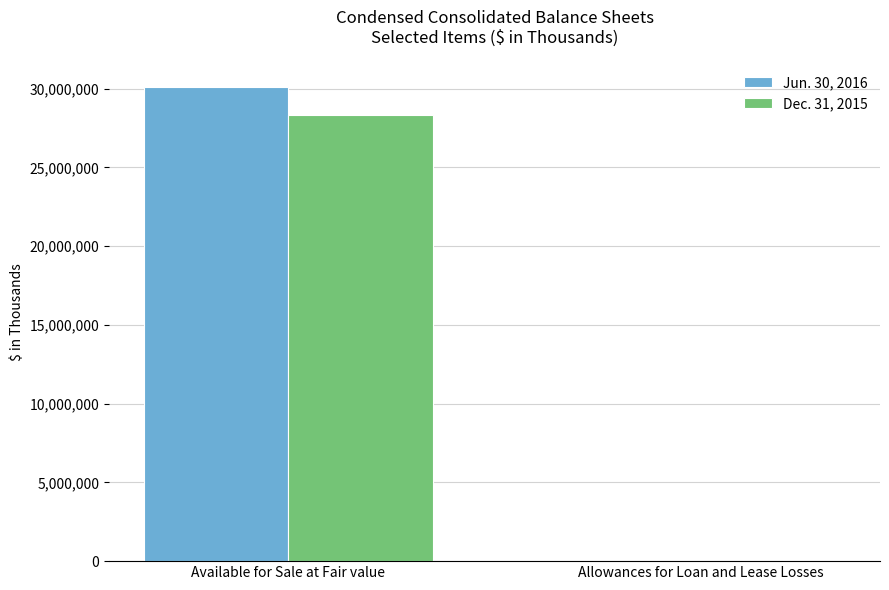

Does the chart contain stacked bars?

No